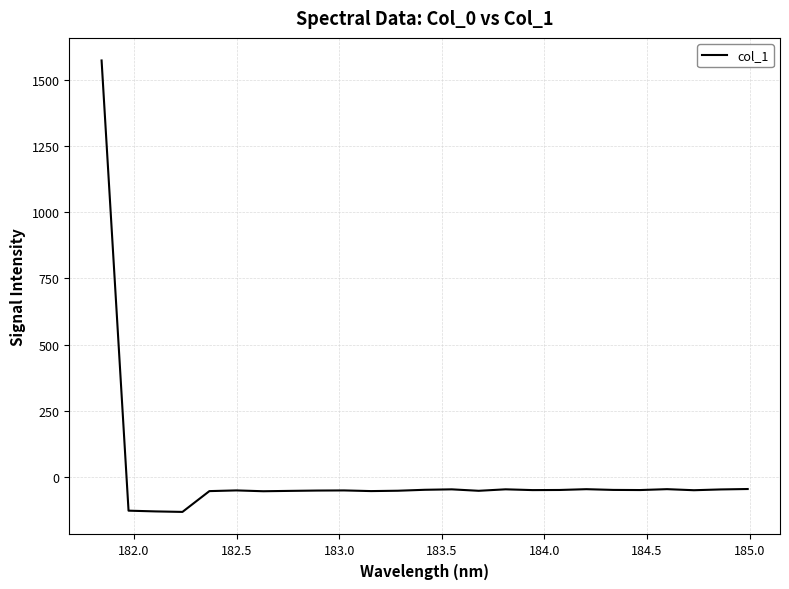

What is the difference between the maximum and minimum values?

1706.6